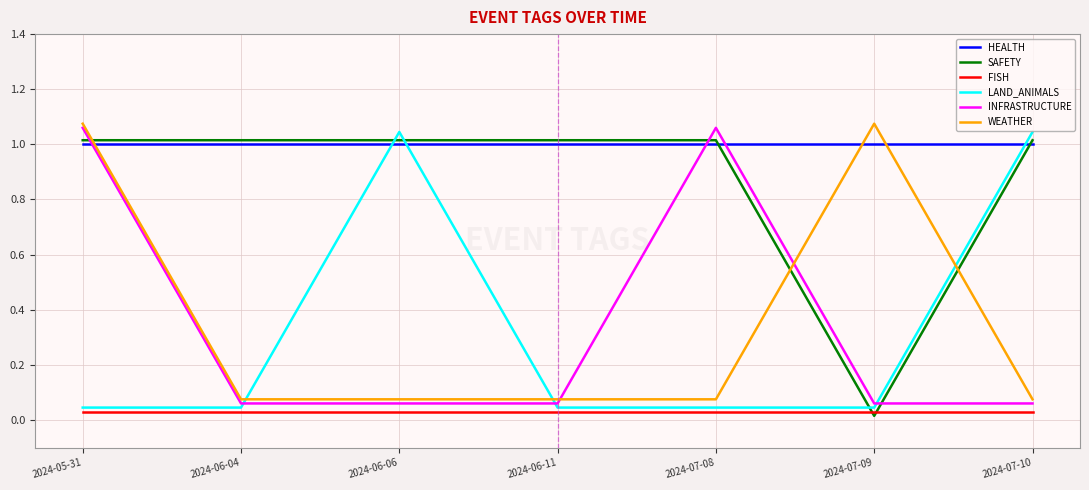

At how many categories does at least one series exceed 0?

7